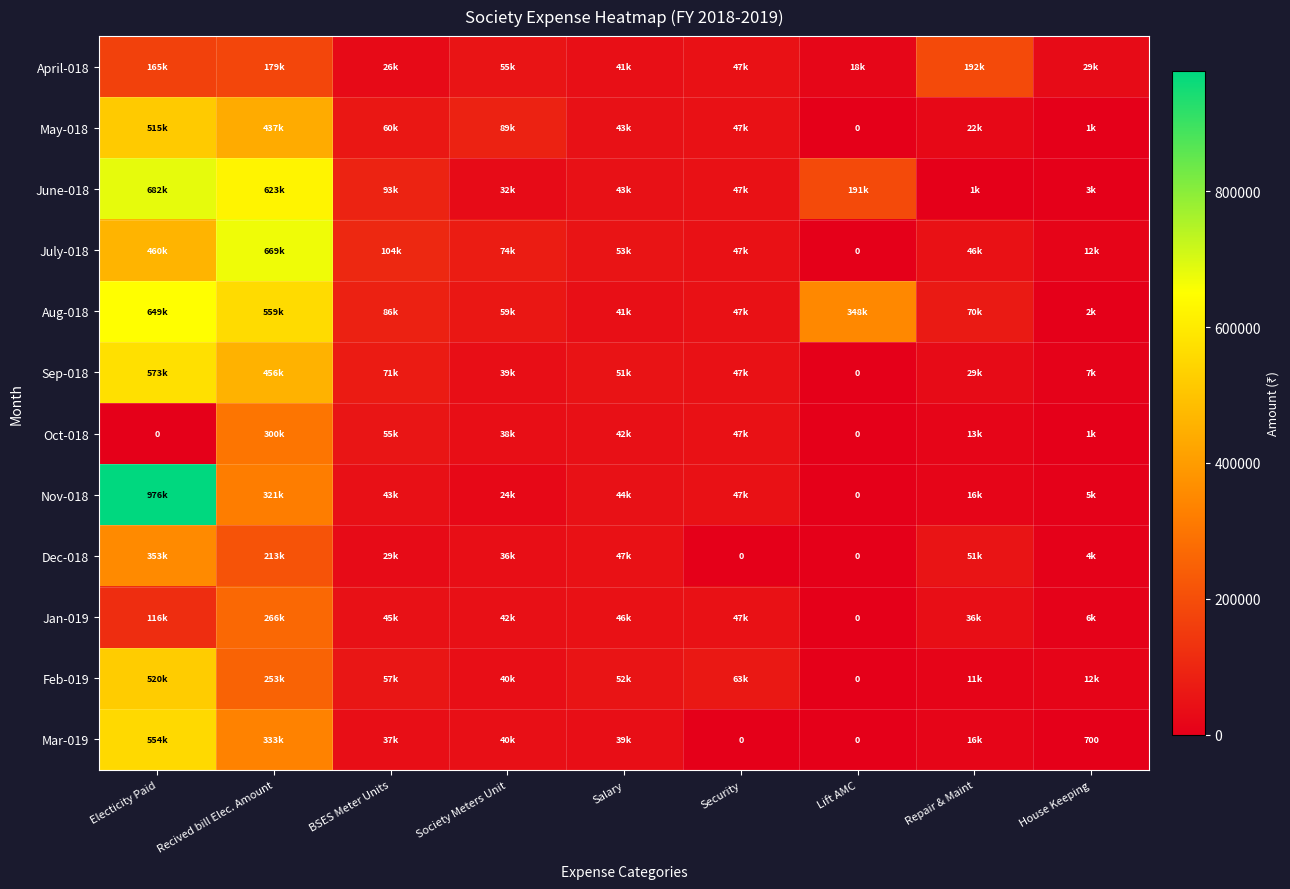

Between Electicity Paid and Security, which is larger?

Electicity Paid